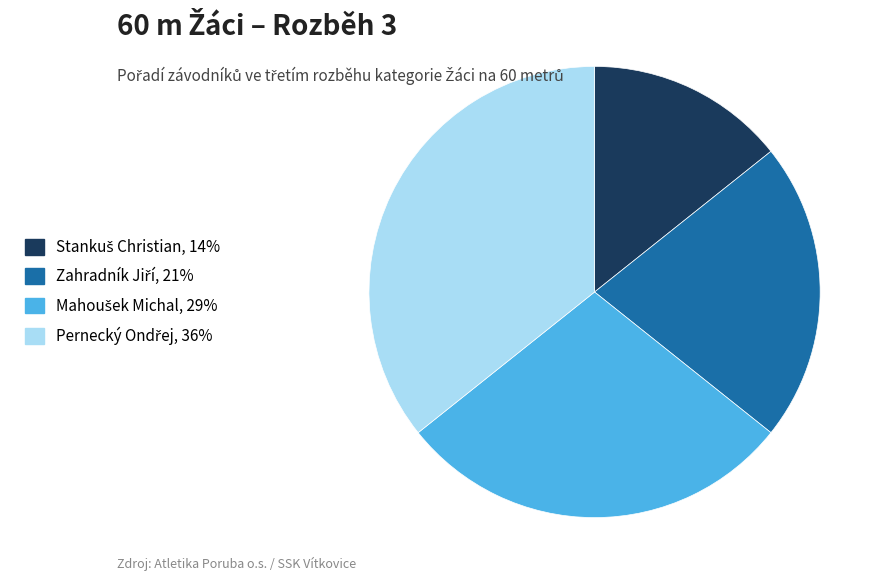

How many segments does this pie chart have?

4